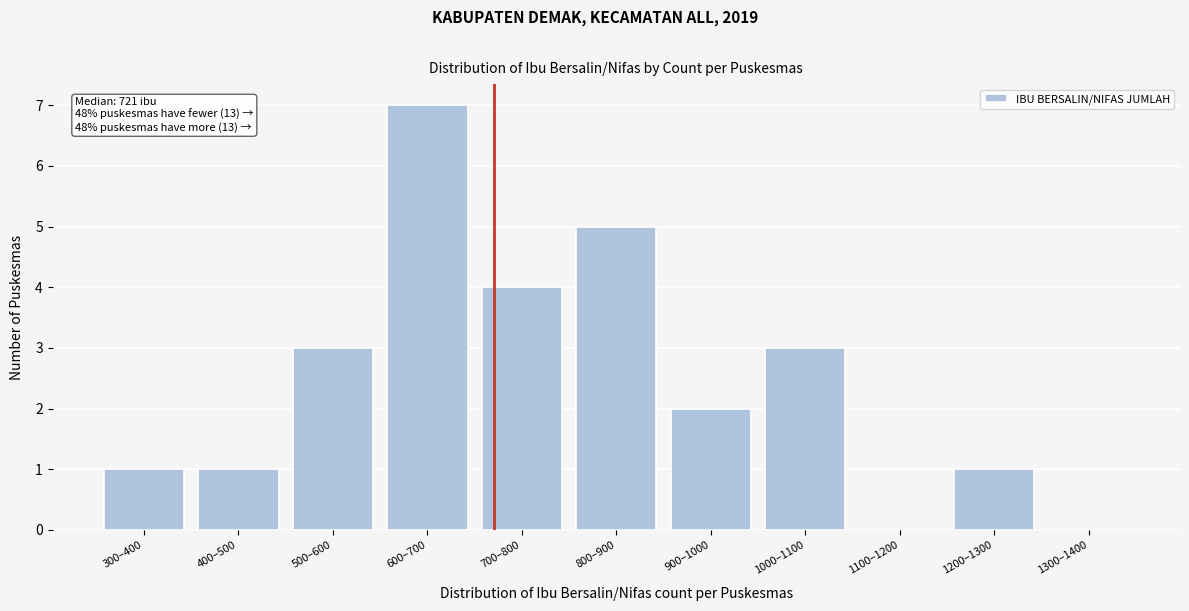

Reading right to left, what are all the values shown in this chart?

1300–1400=0	1200–1300=1	1100–1200=0	1000–1100=3	900–1000=2	800–900=5	700–800=4	600–700=7	500–600=3	400–500=1	300–400=1